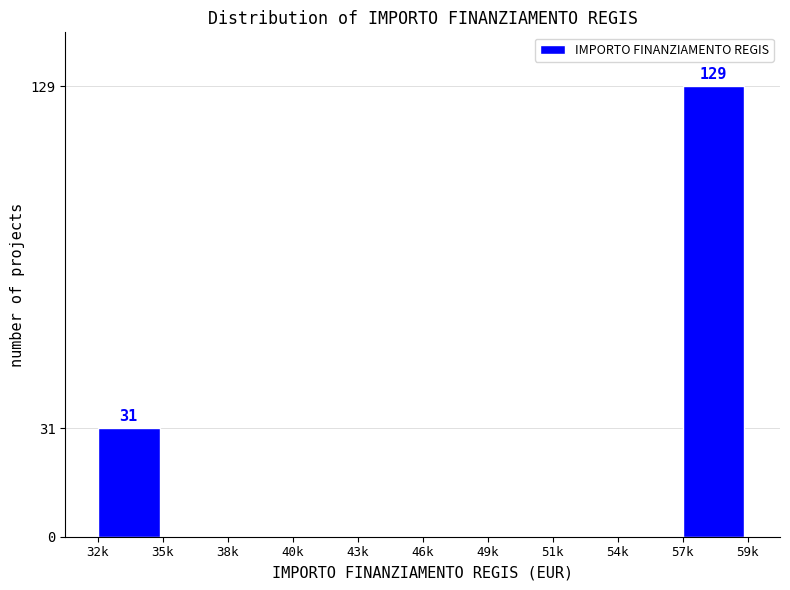

Reading right to left, transcribe all the data shown in this chart.

57k=129	54k=0	51k=0	49k=0	46k=0	43k=0	40k=0	38k=0	35k=0	32k=31